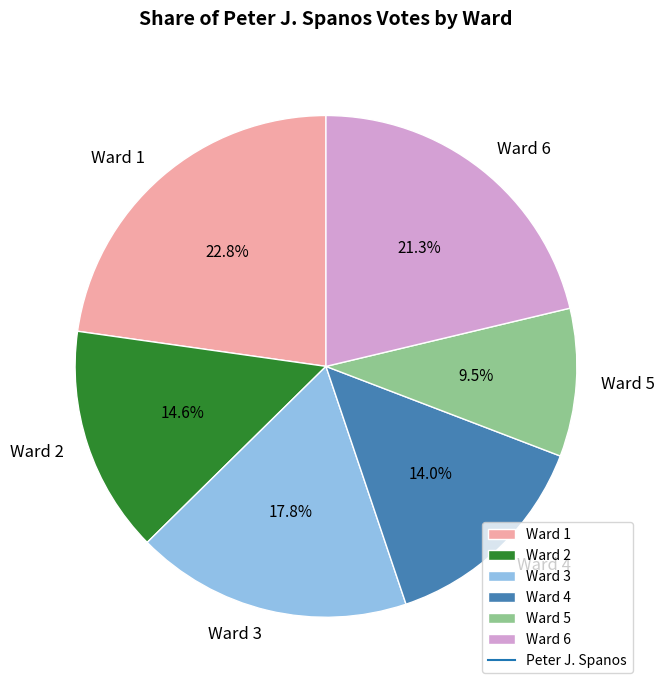

What portion of the pie excludes Ward 1?

77.2%